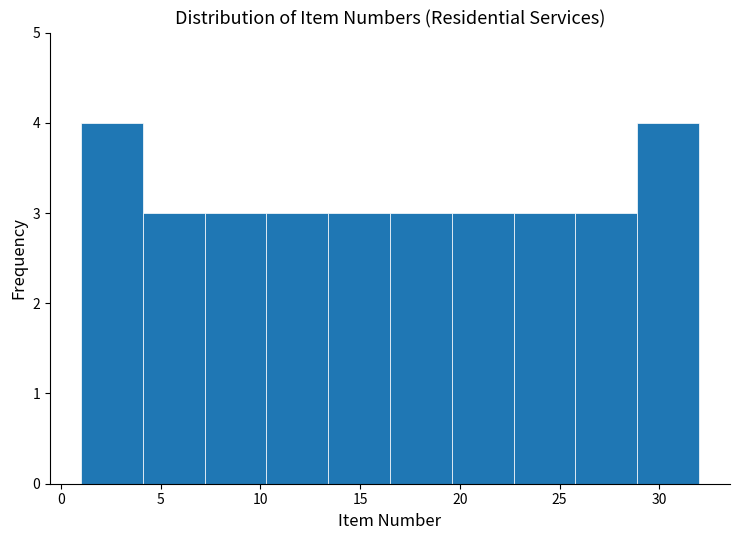

Reading left to right, transcribe this chart: for each bar, give the range it covers on the x-axis and its height. Neither the bar edges nor the heights are printed on the chart, so give them approximately, as read against the axes.

1.0 to 4.1: 4
4.1 to 7.2: 3
7.2 to 10.3: 3
10.3 to 13.4: 3
13.4 to 16.5: 3
16.5 to 19.6: 3
19.6 to 22.7: 3
22.7 to 25.8: 3
25.8 to 28.9: 3
28.9 to 32.0: 4